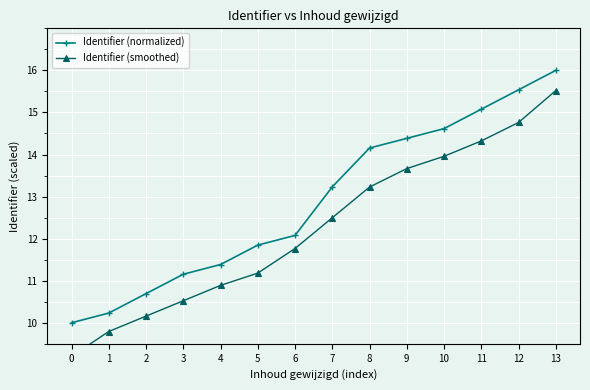

True or false: Identifier (normalized) and Identifier (smoothed) cross at least once.

False